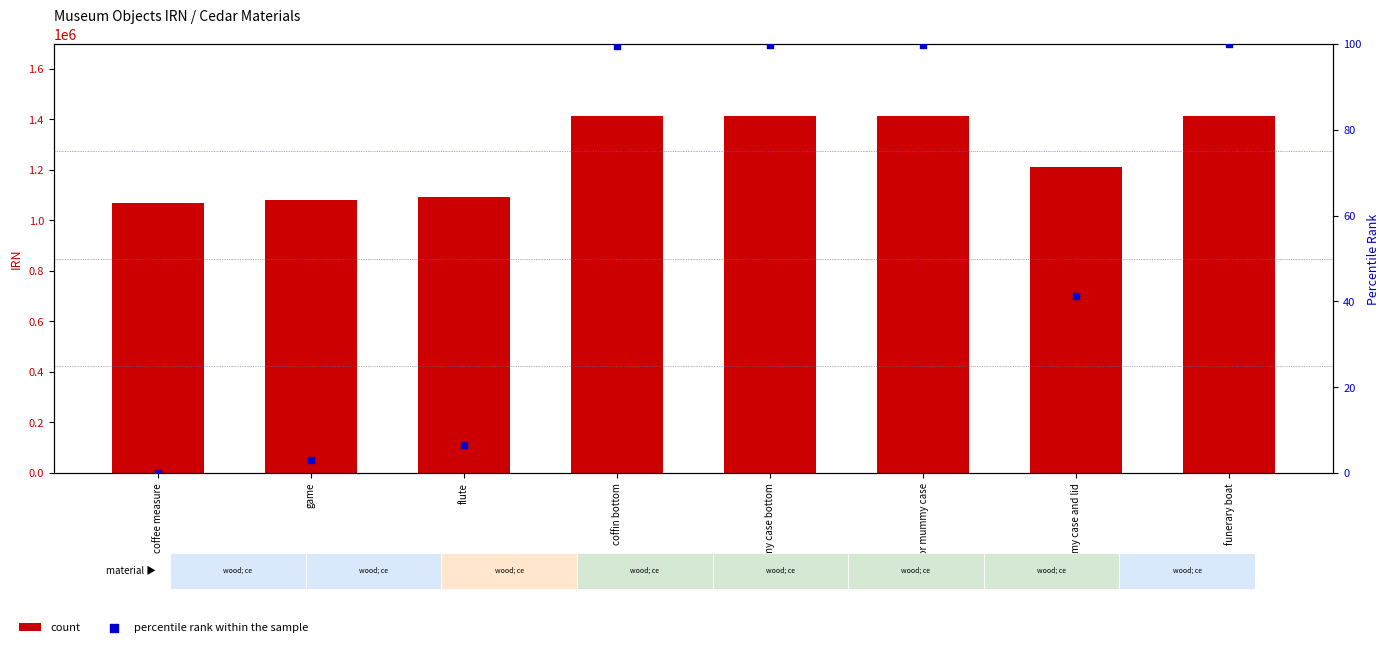

Which series has the largest Y range (max minus min)?

count